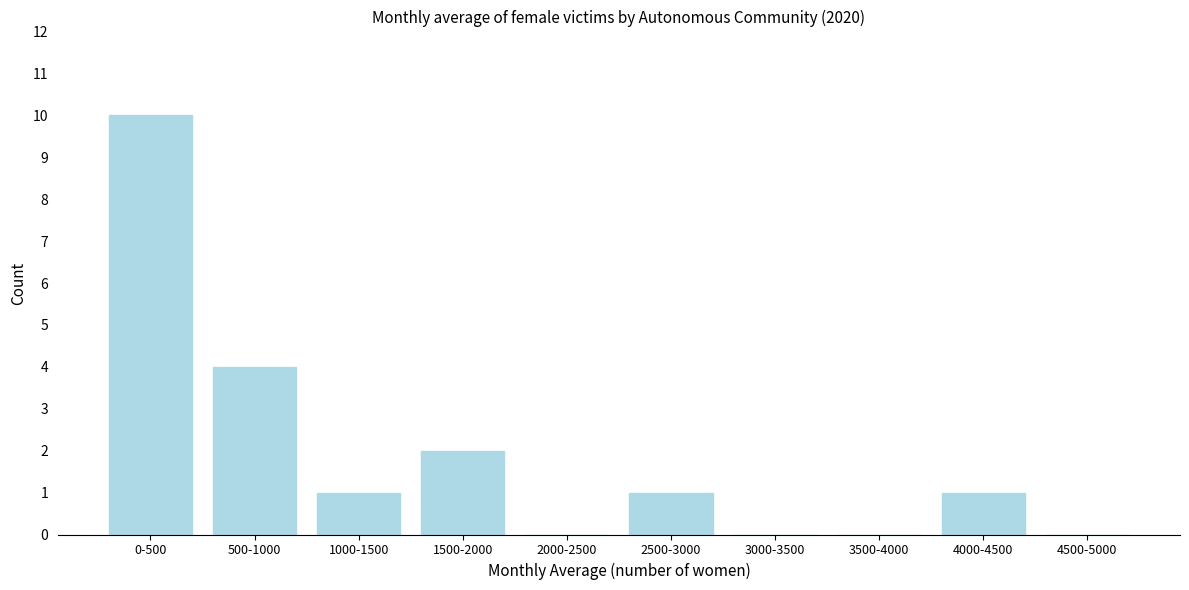

Reading right to left, extract all data points from this chart.

4500-5000=0	4000-4500=1	3500-4000=0	3000-3500=0	2500-3000=1	2000-2500=0	1500-2000=2	1000-1500=1	500-1000=4	0-500=10